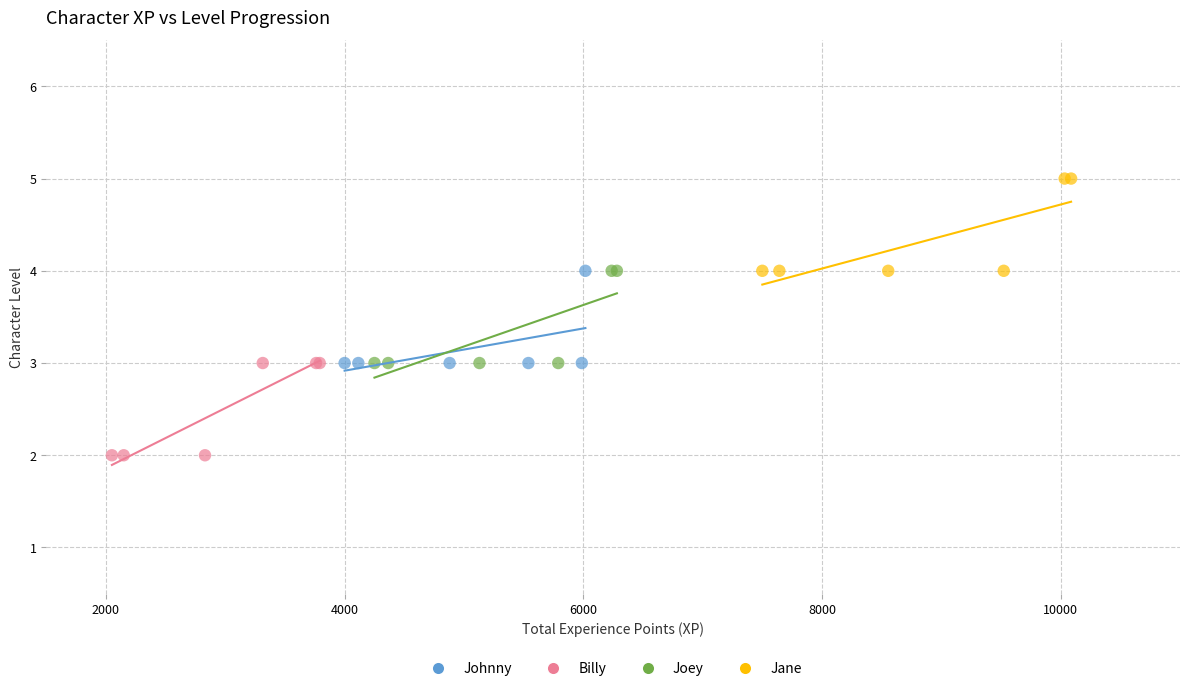

What are all the series names shown in the legend?

Johnny, Billy, Joey, Jane